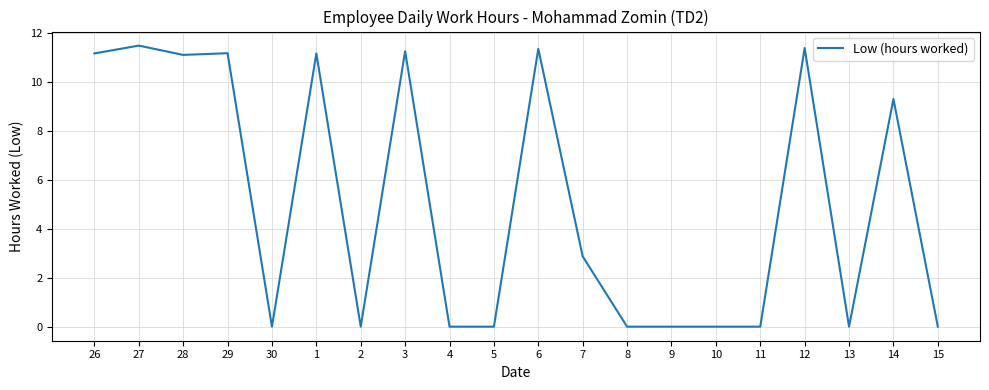

What is the ratio of the value at 6 to the value at 29?

1.0